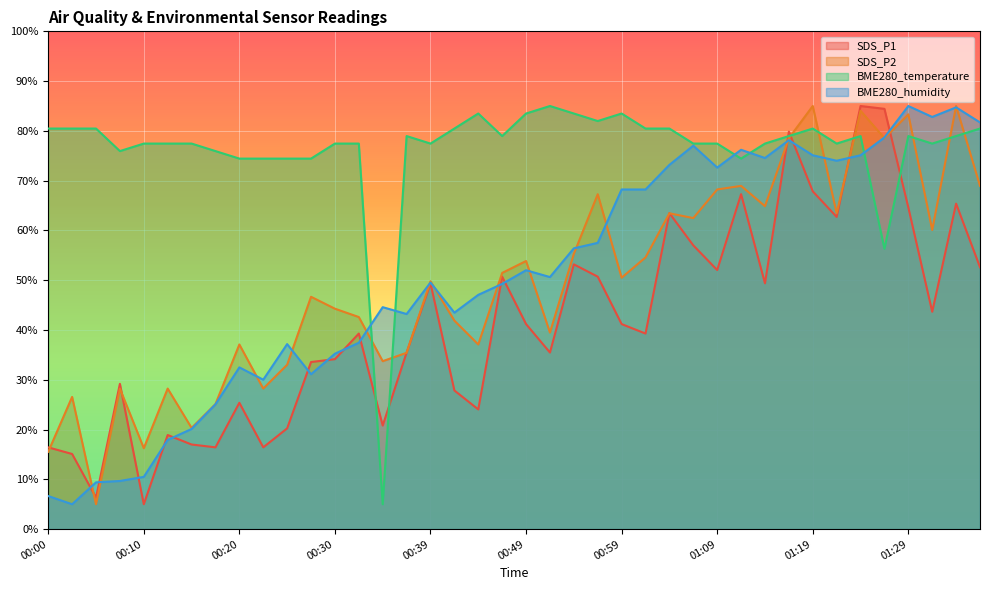

Which series has the widest spread of values?

SDS_P1